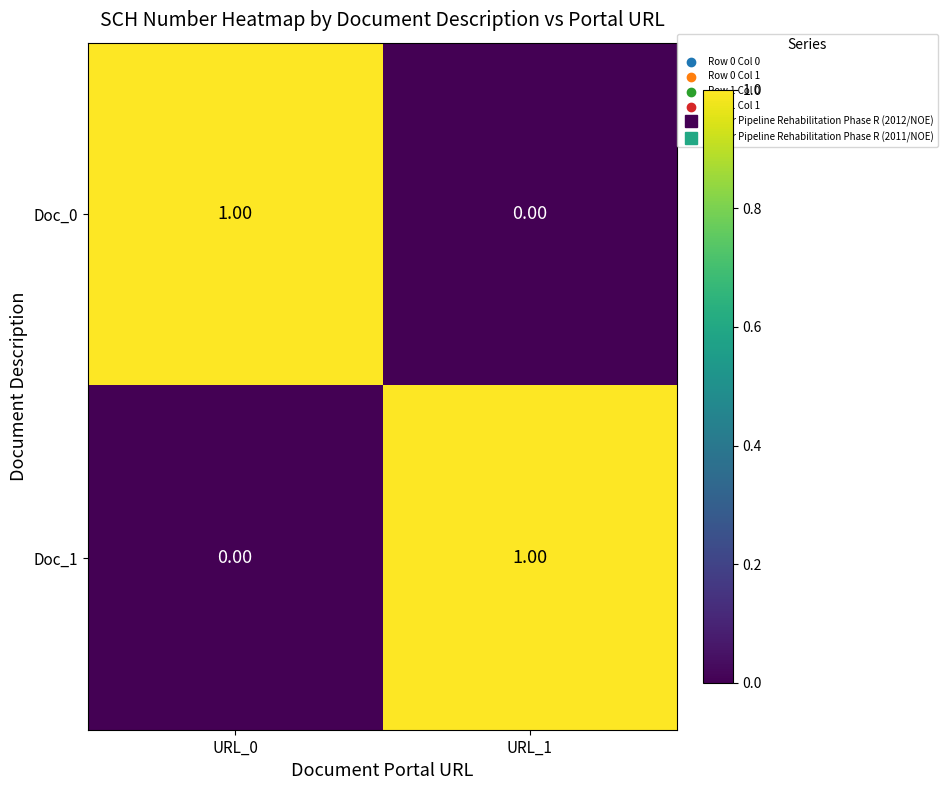

Is the value of Doc_0 at URL_1 greater than the value of Doc_1 at URL_1?

No